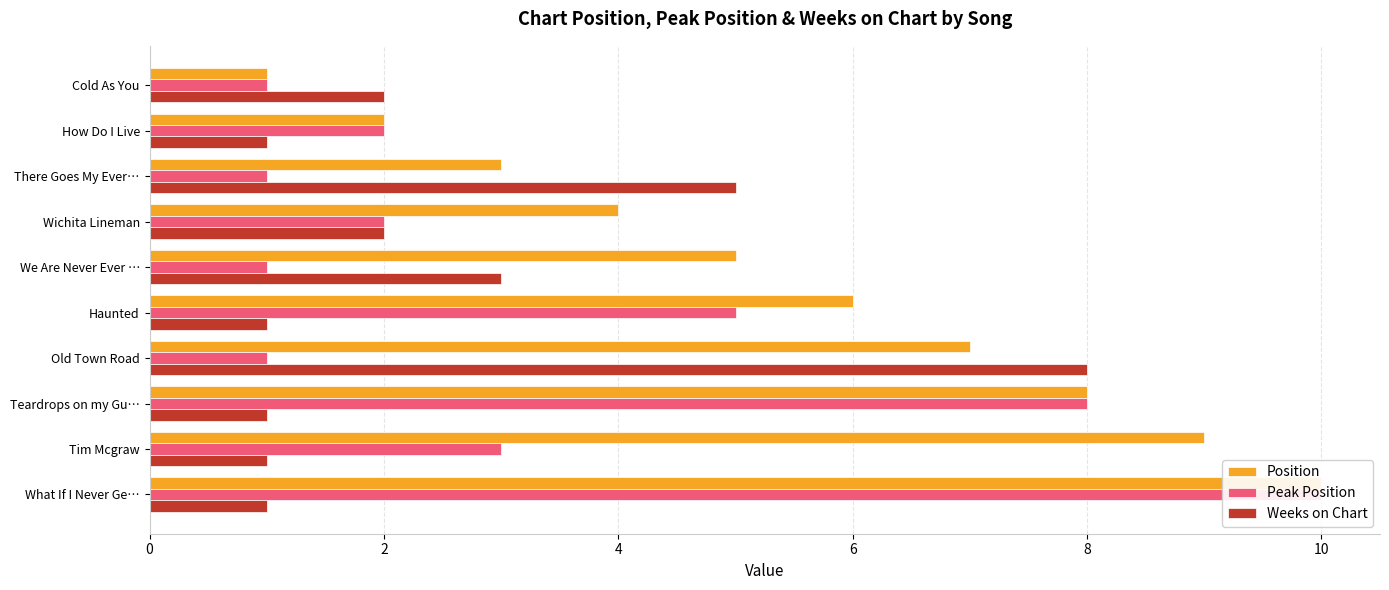

How many groups of bars are there?

10